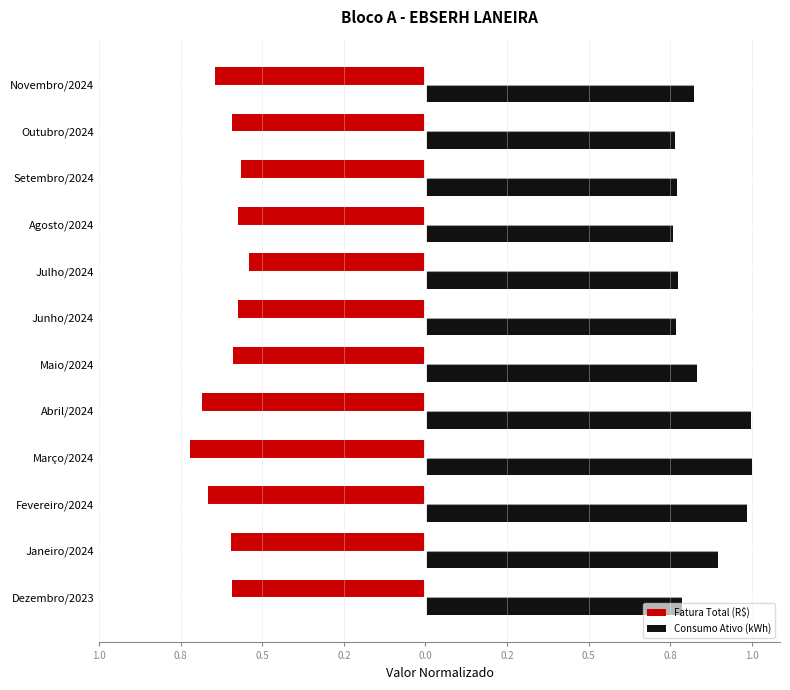

What is the sum of all Consumo Ativo (kWh) values?

10.2